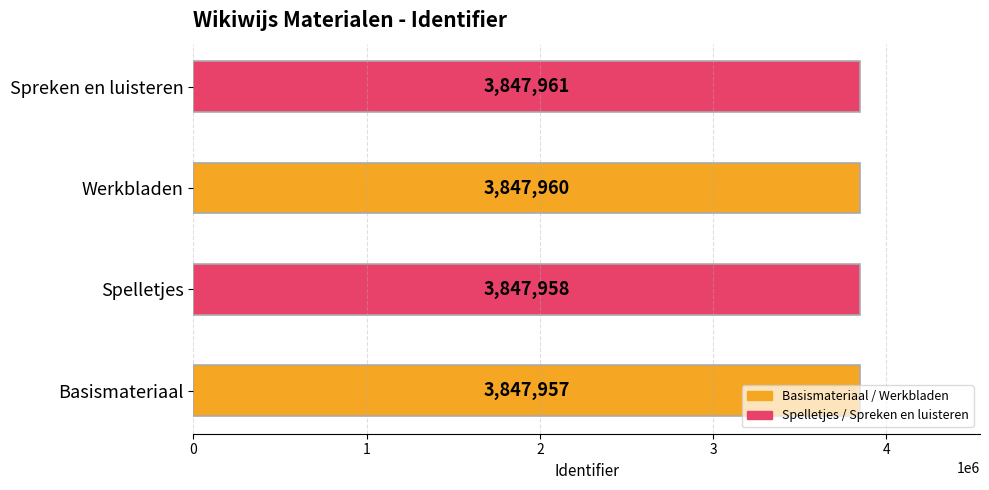

At which category does the chart reach its minimum across all series?

Basismateriaal